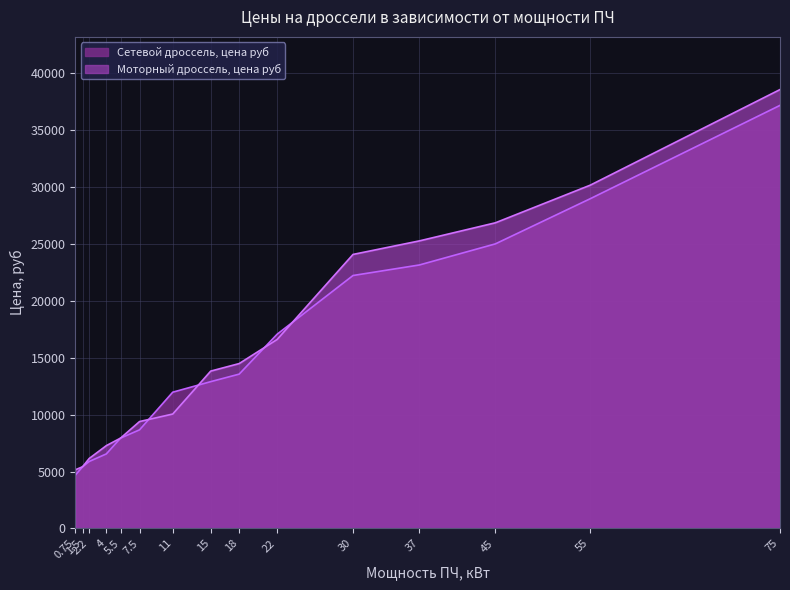

How many lines are shown in the chart?

2